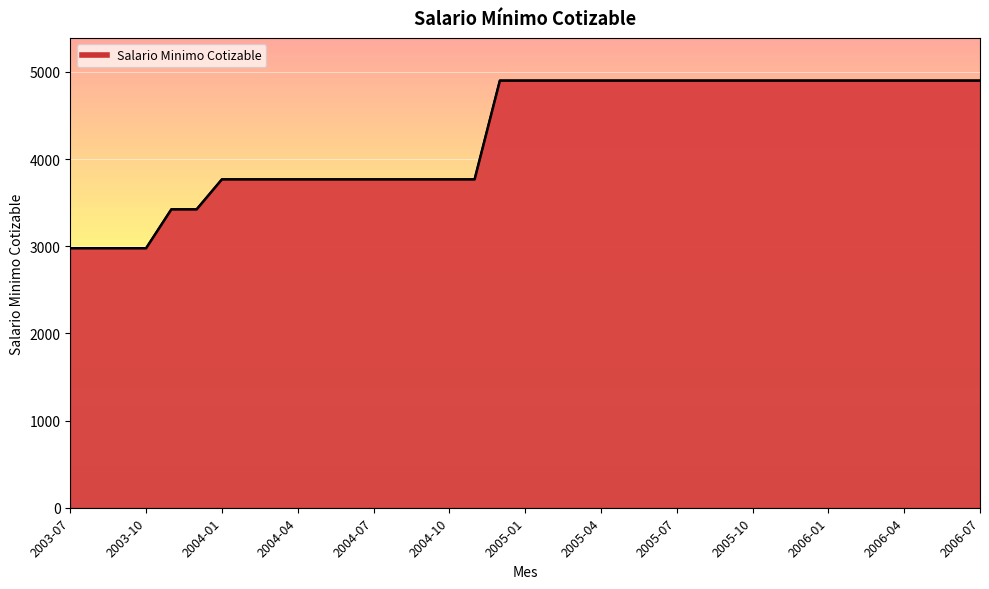

What is the label of the 9th point from the left?

2004-03